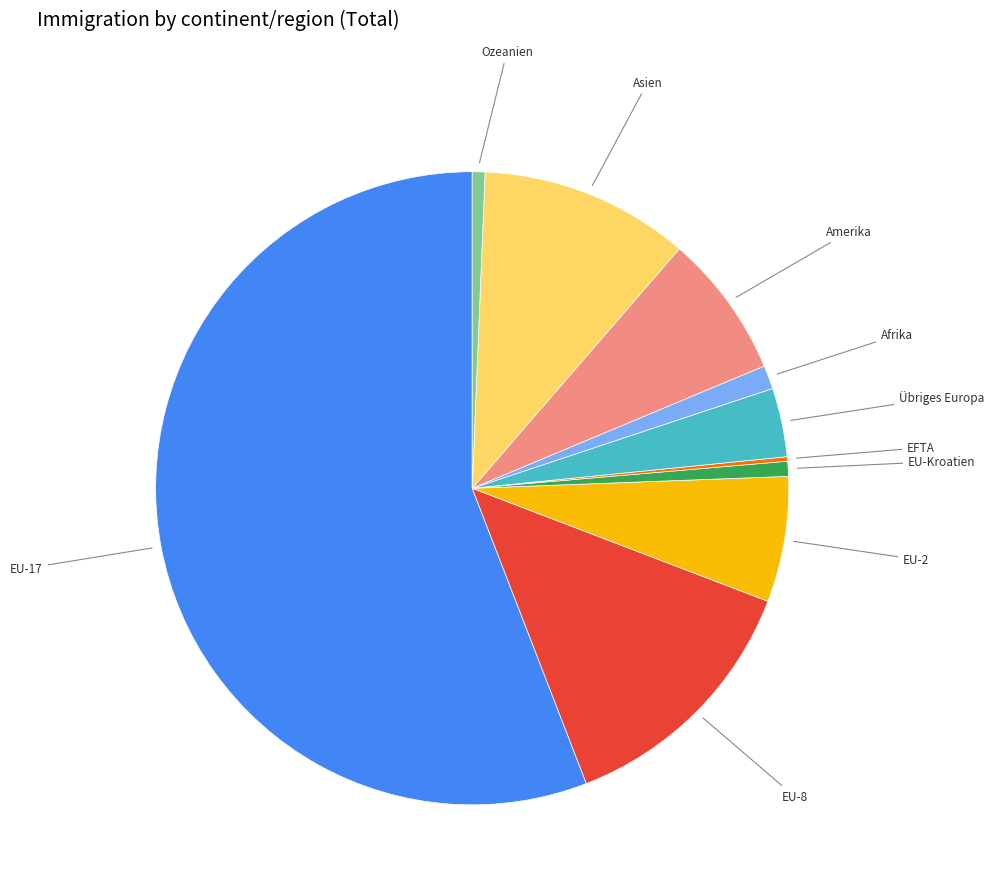

Is there any slice that represents more than half of the pie?

Yes